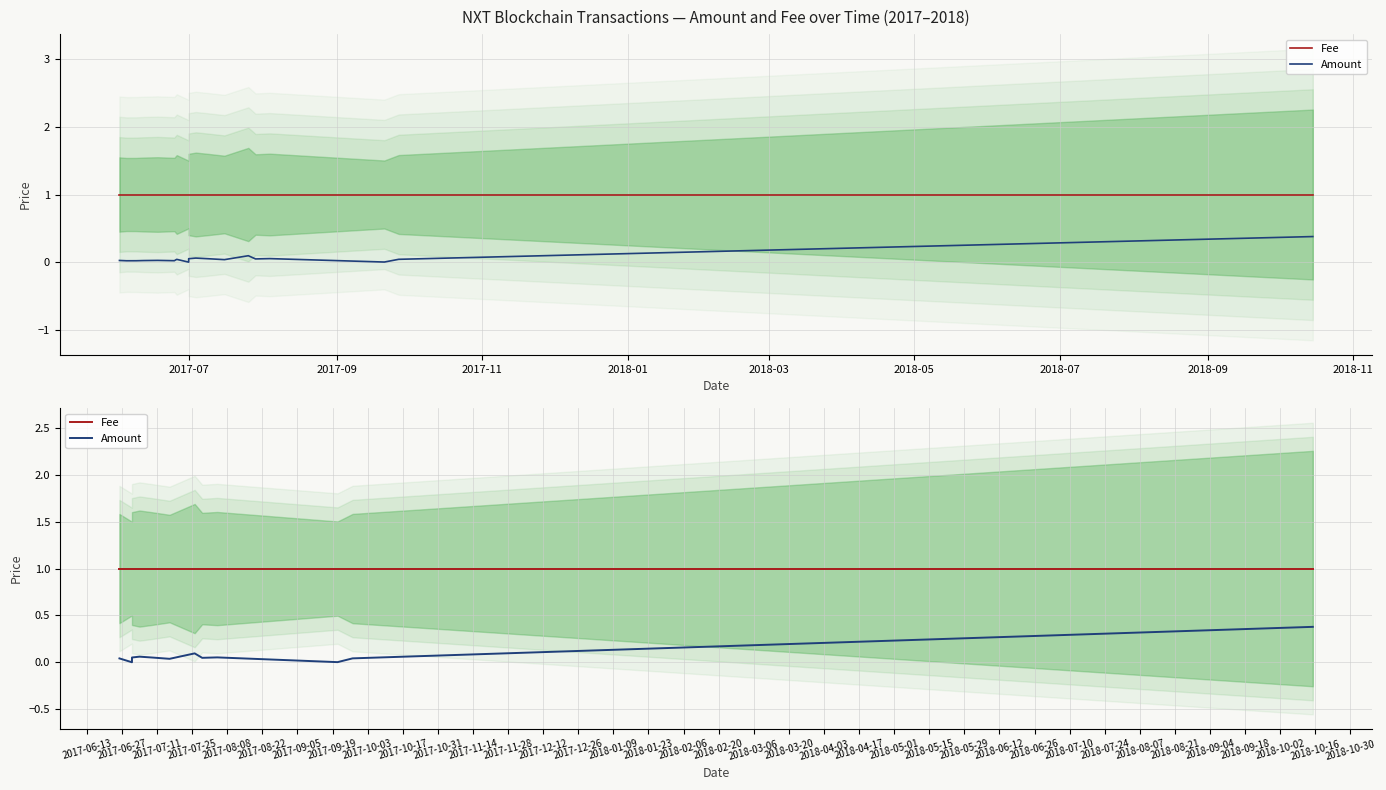

Reading left to right, list all the values displayed in this chart.

Fee: 1.0	1.0	1.0	1.0	1.0	1.0	1.0	1.0	1.0	1.0	1.0	1.0
Amount: 0.0	0.0	0.1	0.1	0.1	0.0	0.1	0.0	0.1	0.0	0.0	0.4